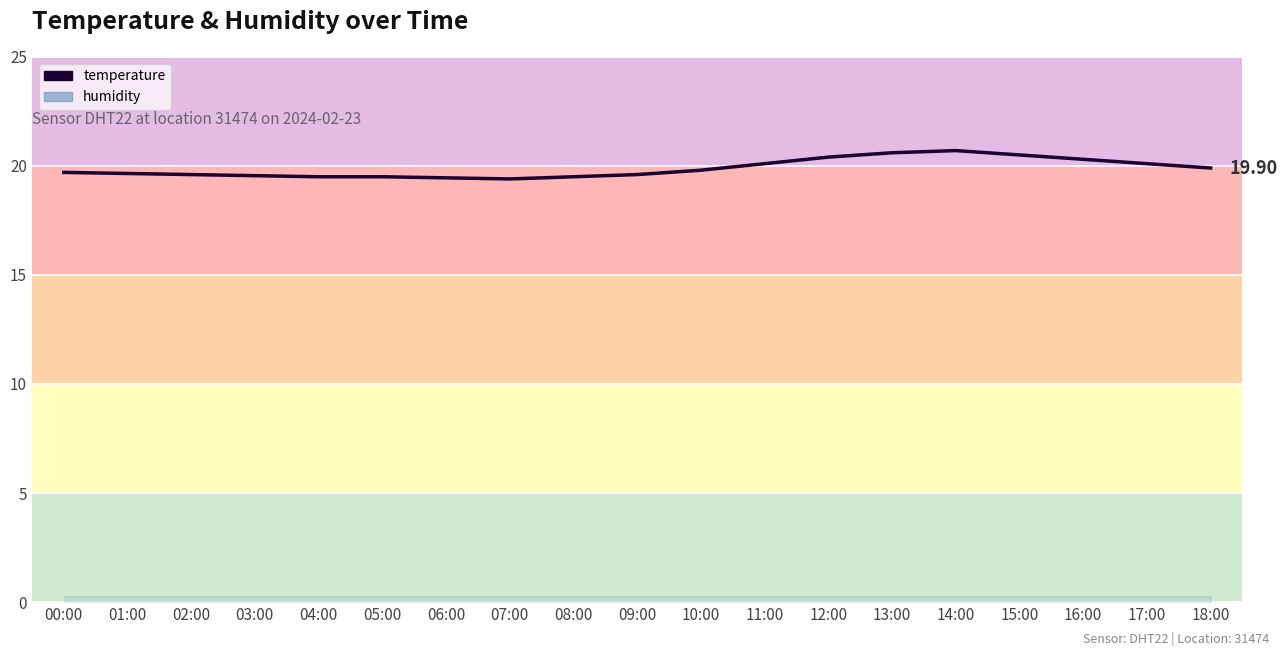

The value at 12:00 is 8.9. True or false?

False